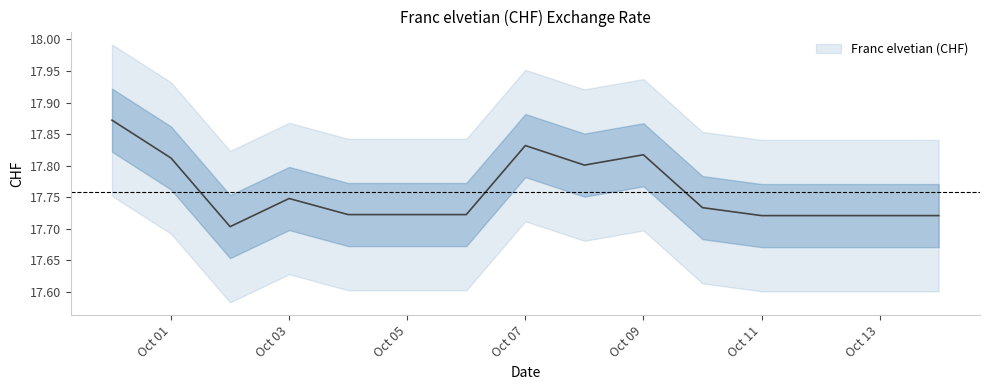

Between 2019-10-05 and 2019-10-08, which is larger?

2019-10-08